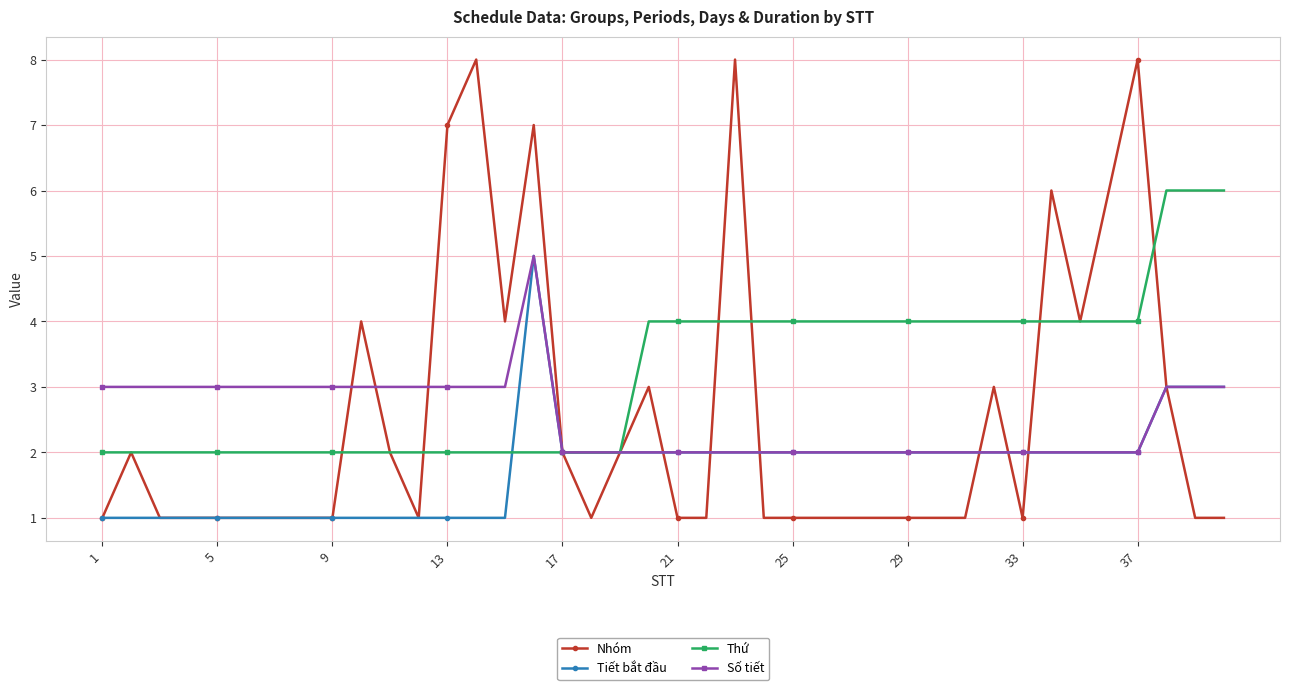

Count the number of data series in this chart.

4